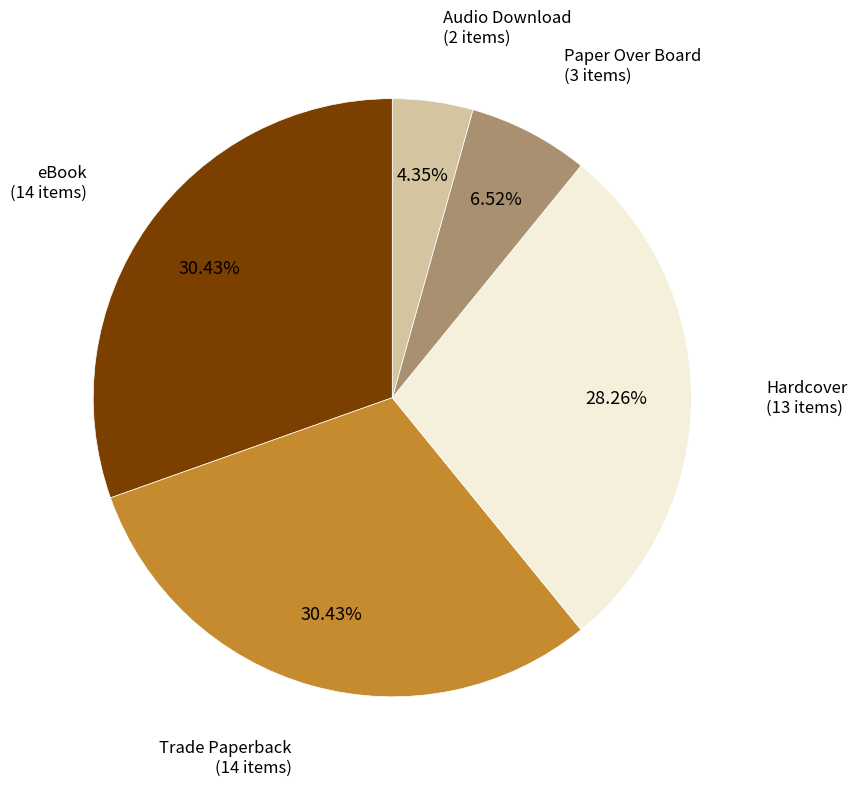

To the nearest percent, what percentage of the pie is eBook?

30%